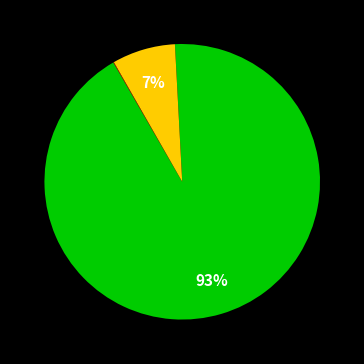

Is there a majority slice in this chart?

Yes